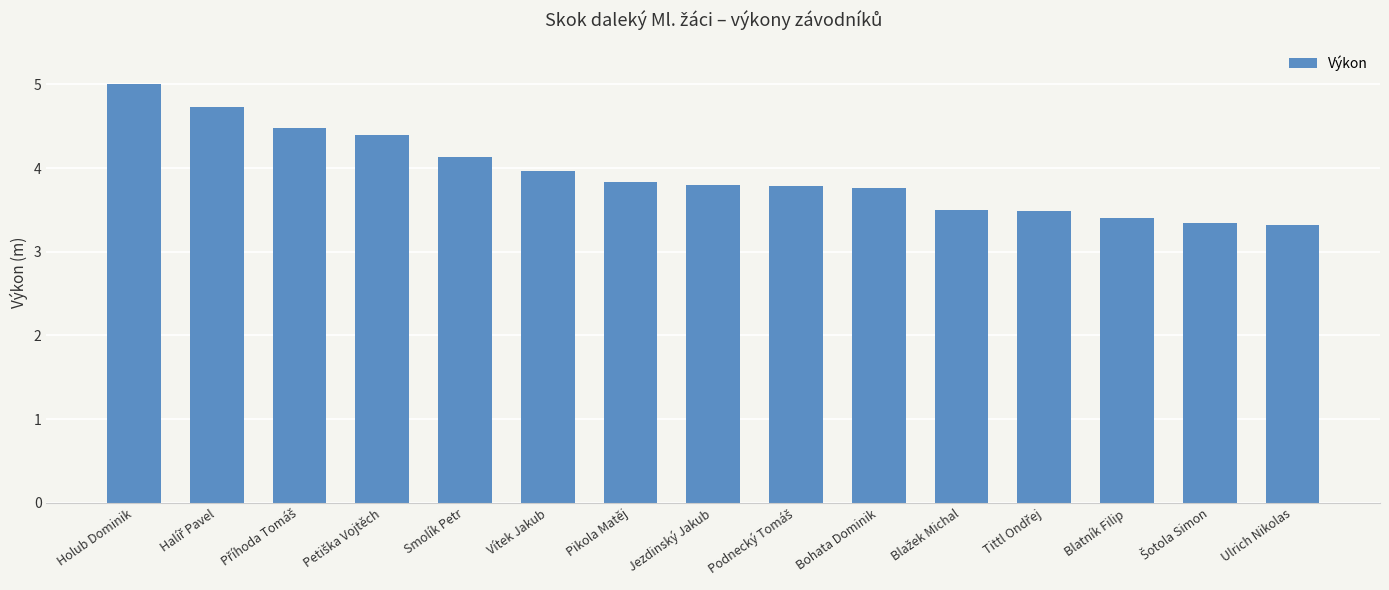

What is the value of the 12th bar from the left?

3.5